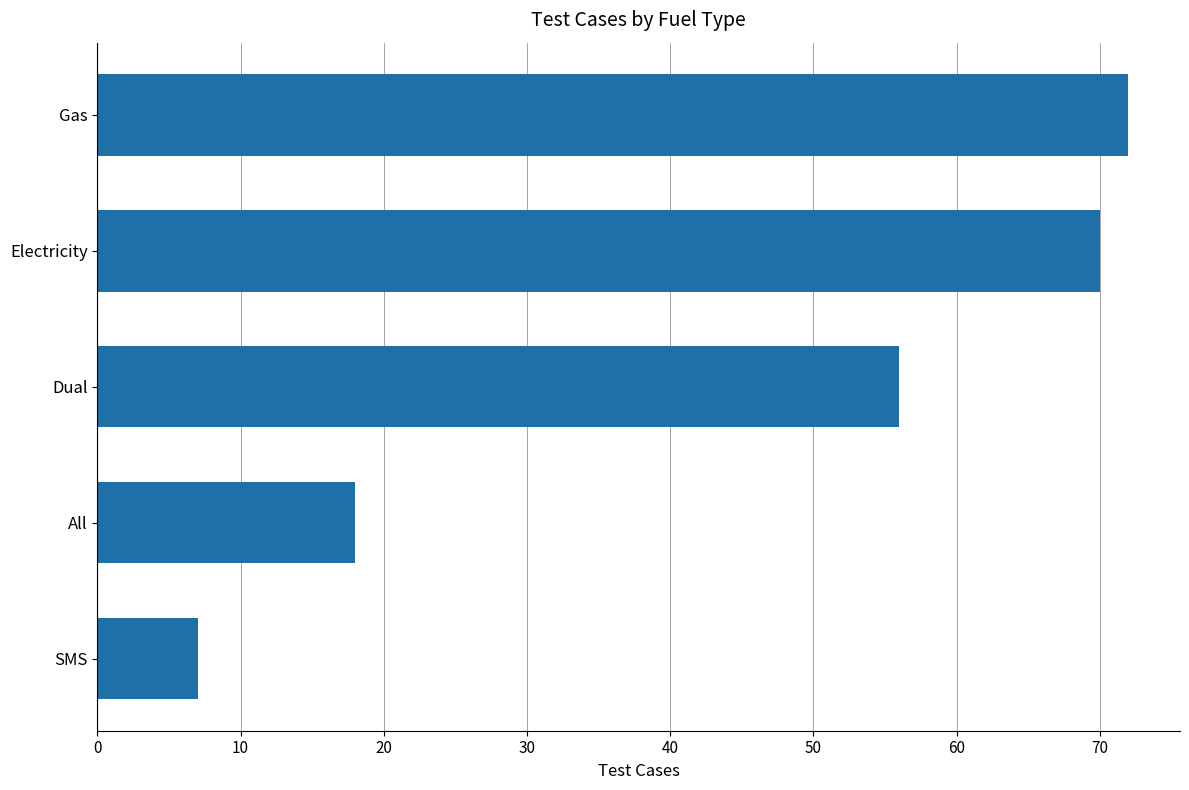

What is the sum of the values at Gas and Electricity?

142